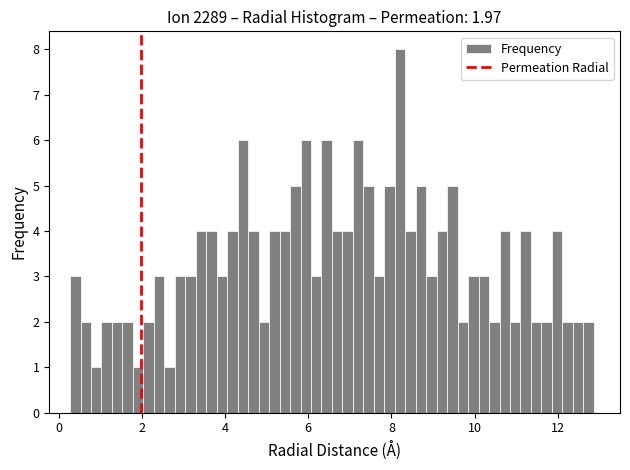

Around what value on the x-axis is the tallest bar? Give the approximate position of its centre, as read against the axis.

8.2